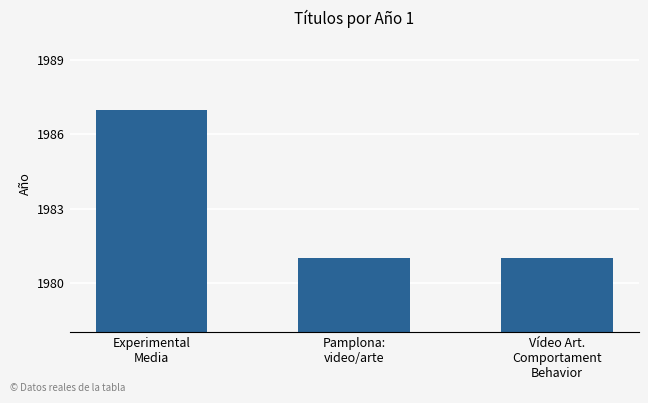

What is the smallest value displayed?

1981